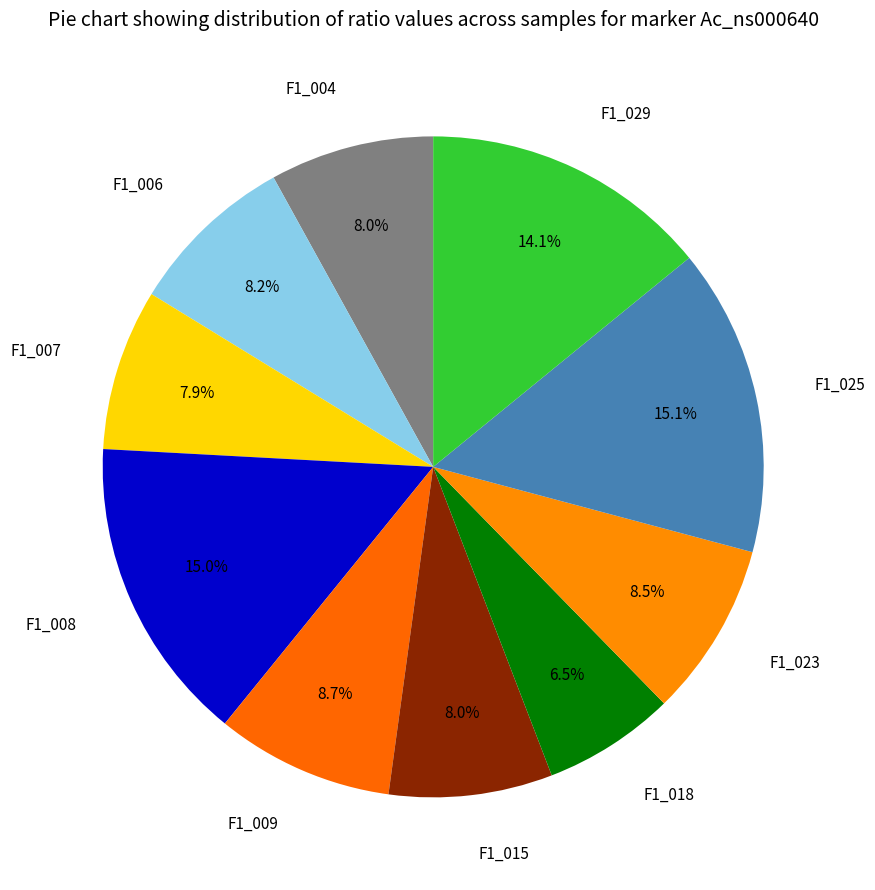

True or false: F1_006 accounts for 2% of the total.

False